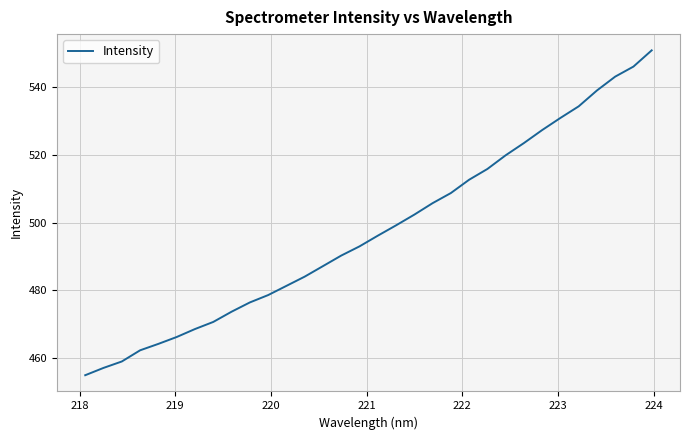

What is the smallest value displayed?

454.9